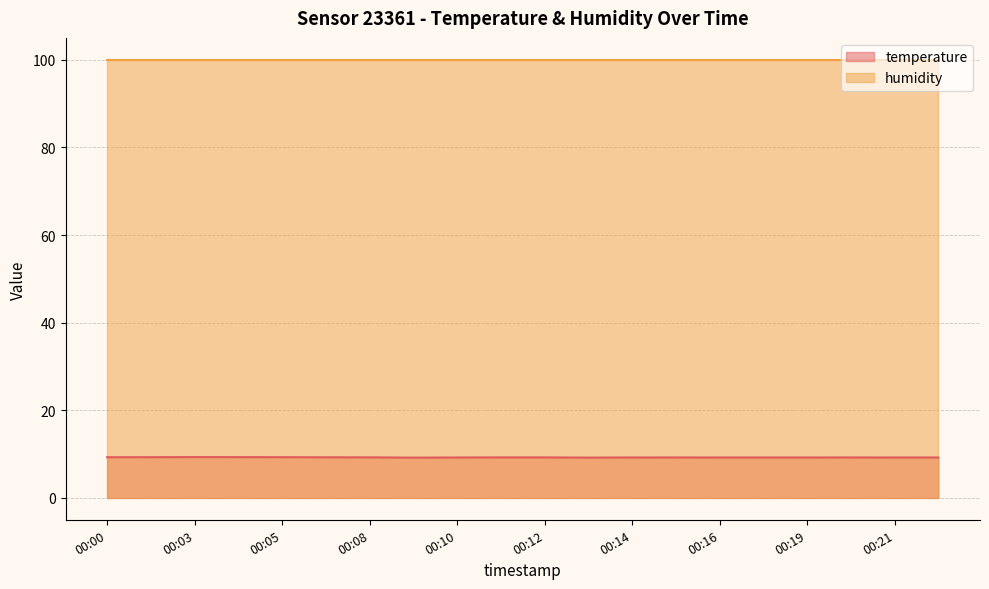

At which category does the chart reach its minimum across all series?

00:09